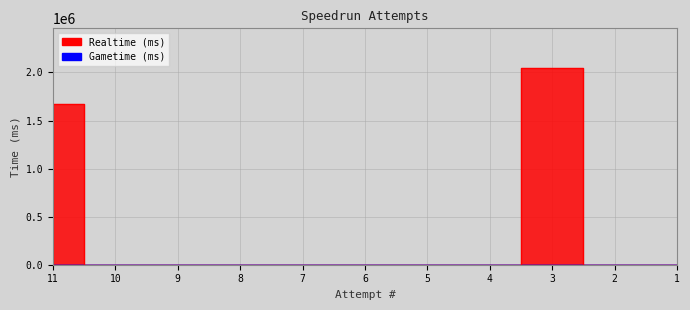

Which has a higher value, 1 or 3?

3